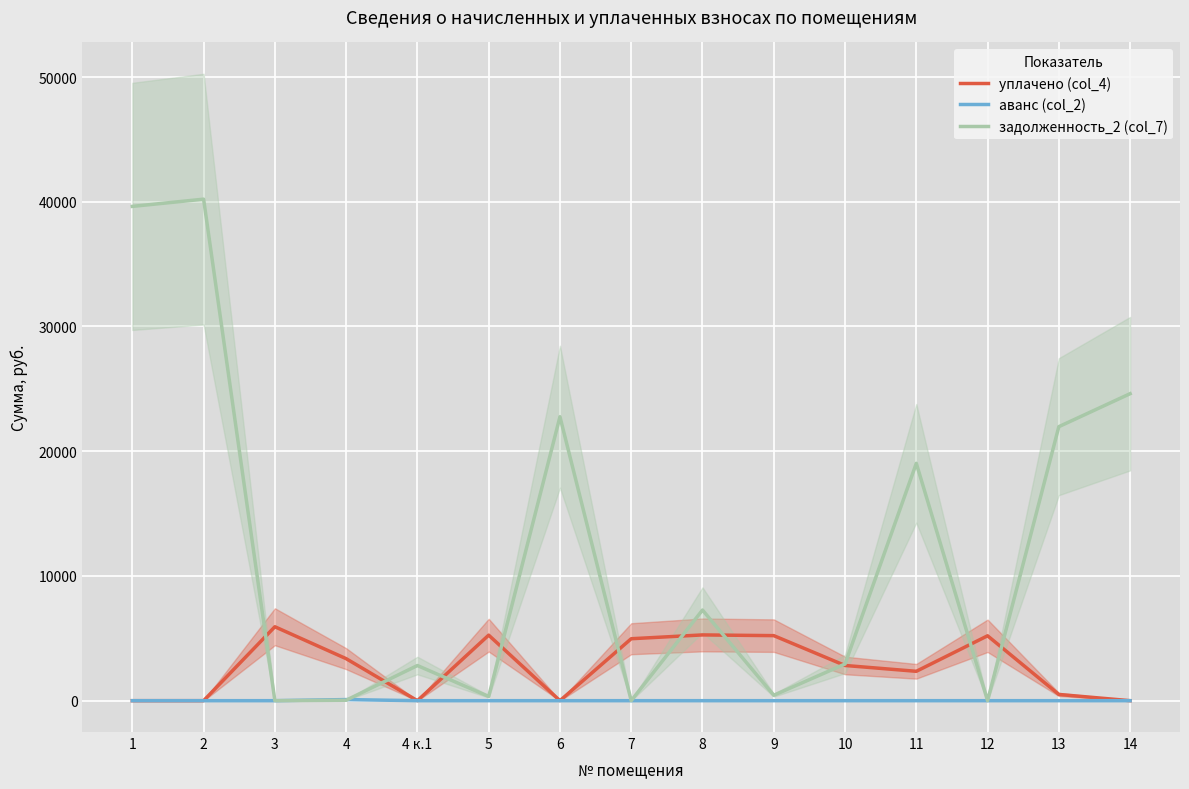

At which category does аванс (col_2) reach its first local peak?

4